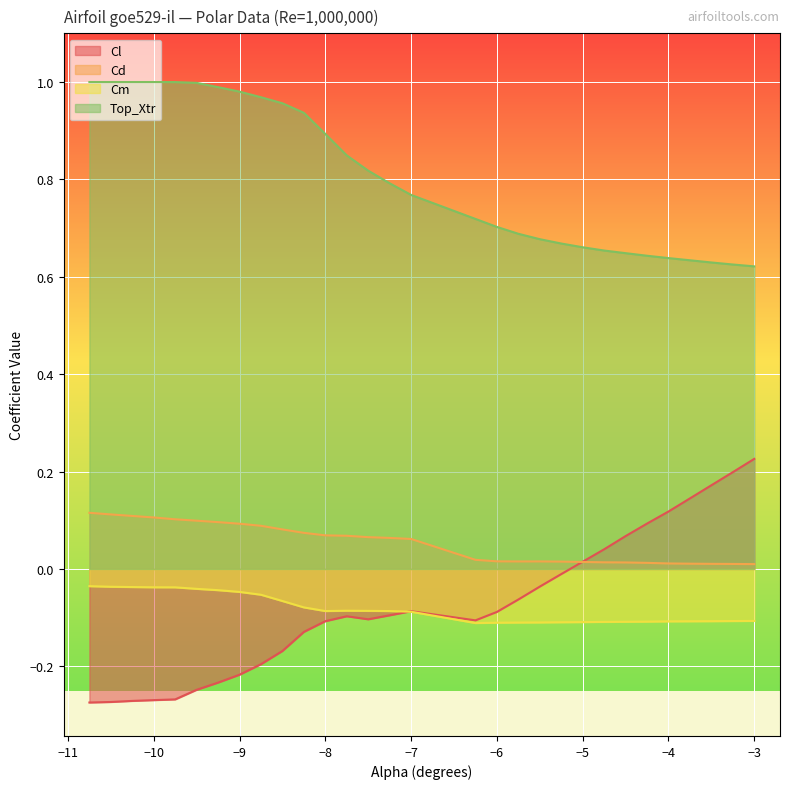

Reading left to right, extract all data points from this chart.

Cl: -10.75=-0.3	-10.5=-0.3	-10.25=-0.3	-10.0=-0.3	-9.75=-0.3	-9.5=-0.2	-9.25=-0.2	-9.0=-0.2	-8.75=-0.2	-8.5=-0.2	-8.25=-0.1	-8.0=-0.1	-7.75=-0.1	-7.5=-0.1	-7.25=-0.1	-7.0=-0.1	-6.25=-0.1	-6.0=-0.1	-5.75=-0.1	-5.5=-0.0	-5.25=-0.0	-5.0=0.0	-4.75=0.0	-4.5=0.1	-4.25=0.1	-4.0=0.1	-3.75=0.1	-3.5=0.2	-3.25=0.2	-3.0=0.2
Cd: -10.75=0.1	-10.5=0.1	-10.25=0.1	-10.0=0.1	-9.75=0.1	-9.5=0.1	-9.25=0.1	-9.0=0.1	-8.75=0.1	-8.5=0.1	-8.25=0.1	-8.0=0.1	-7.75=0.1	-7.5=0.1	-7.25=0.1	-7.0=0.1	-6.25=0.0	-6.0=0.0	-5.75=0.0	-5.5=0.0	-5.25=0.0	-5.0=0.0	-4.75=0.0	-4.5=0.0	-4.25=0.0	-4.0=0.0	-3.75=0.0	-3.5=0.0	-3.25=0.0	-3.0=0.0
Cm: -10.75=-0.0	-10.5=-0.0	-10.25=-0.0	-10.0=-0.0	-9.75=-0.0	-9.5=-0.0	-9.25=-0.0	-9.0=-0.0	-8.75=-0.1	-8.5=-0.1	-8.25=-0.1	-8.0=-0.1	-7.75=-0.1	-7.5=-0.1	-7.25=-0.1	-7.0=-0.1	-6.25=-0.1	-6.0=-0.1	-5.75=-0.1	-5.5=-0.1	-5.25=-0.1	-5.0=-0.1	-4.75=-0.1	-4.5=-0.1	-4.25=-0.1	-4.0=-0.1	-3.75=-0.1	-3.5=-0.1	-3.25=-0.1	-3.0=-0.1
Top_Xtr: -10.75=1.0	-10.5=1.0	-10.25=1.0	-10.0=1.0	-9.75=1.0	-9.5=1.0	-9.25=1.0	-9.0=1.0	-8.75=1.0	-8.5=1.0	-8.25=0.9	-8.0=0.9	-7.75=0.8	-7.5=0.8	-7.25=0.8	-7.0=0.8	-6.25=0.7	-6.0=0.7	-5.75=0.7	-5.5=0.7	-5.25=0.7	-5.0=0.7	-4.75=0.7	-4.5=0.6	-4.25=0.6	-4.0=0.6	-3.75=0.6	-3.5=0.6	-3.25=0.6	-3.0=0.6